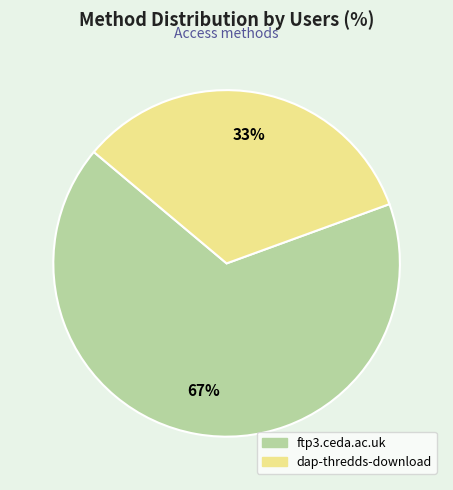

Combined, do ftp3.ceda.ac.uk and dap-thredds-download account for over 50%?

Yes